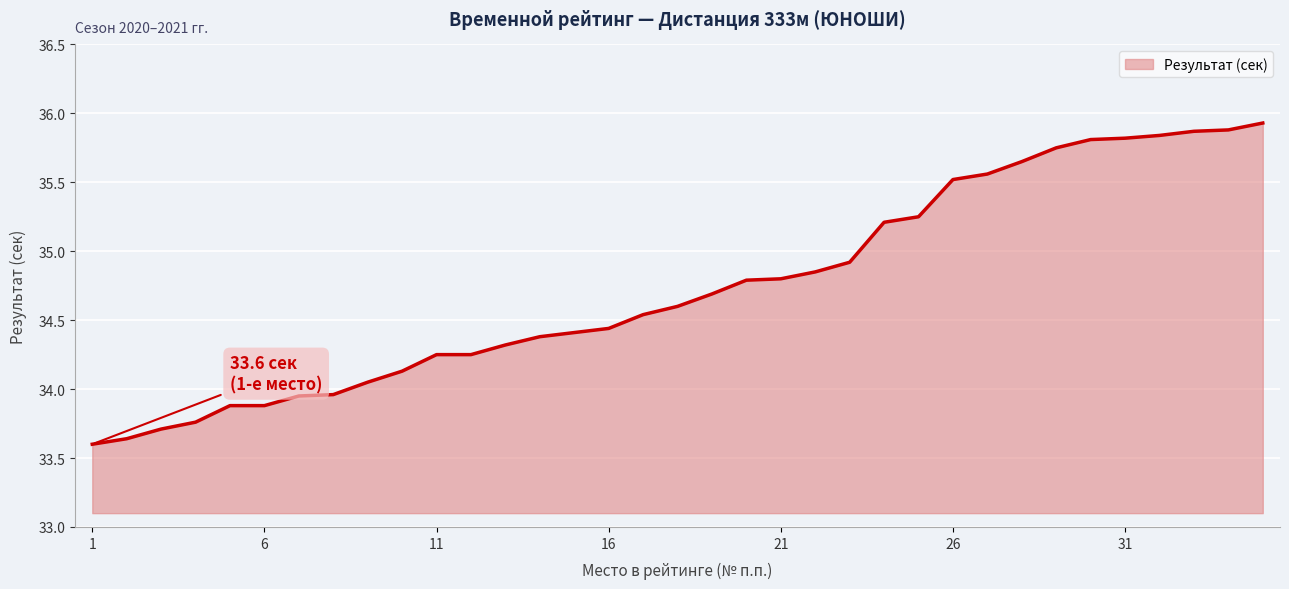

How many lines are shown in the chart?

1